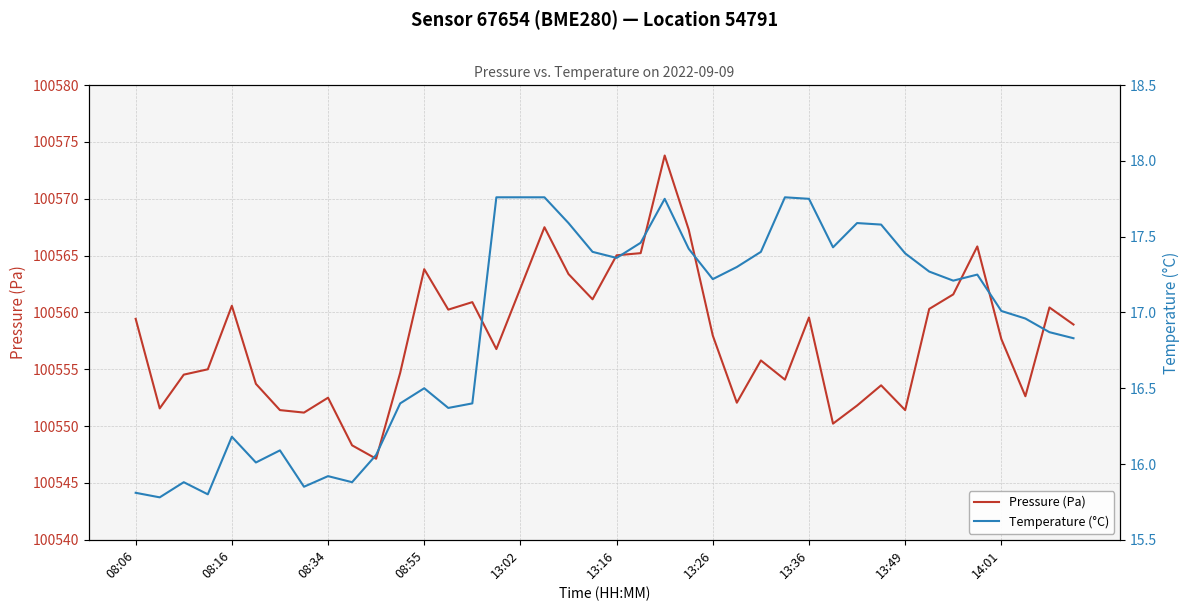

What is the sum of all Temperature (°C) values?

676.0